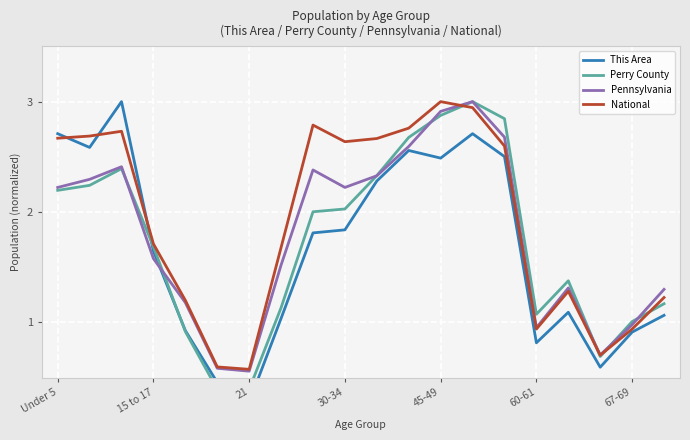

At how many categories does at least one series exceed 0?

20